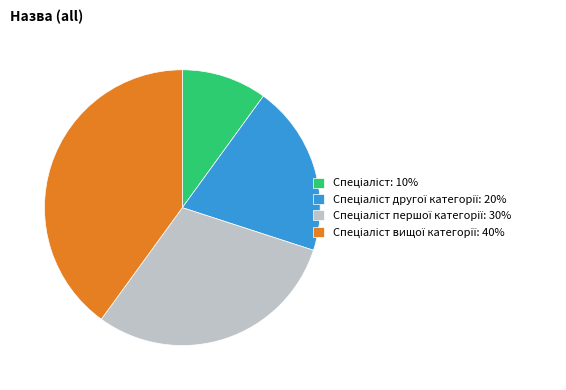

Is there any slice that represents more than half of the pie?

No